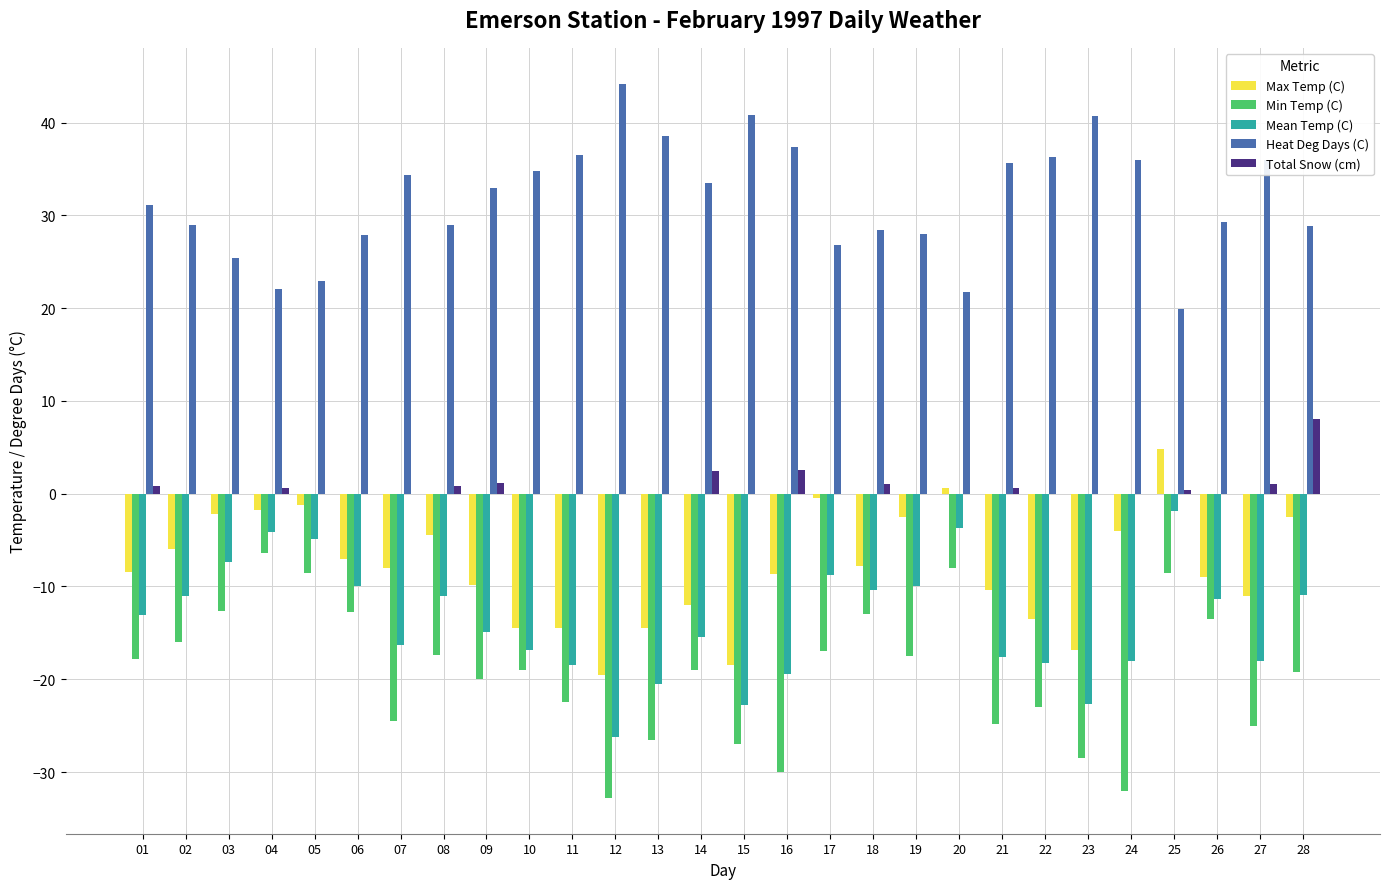

How many categories are shown in the chart?

28